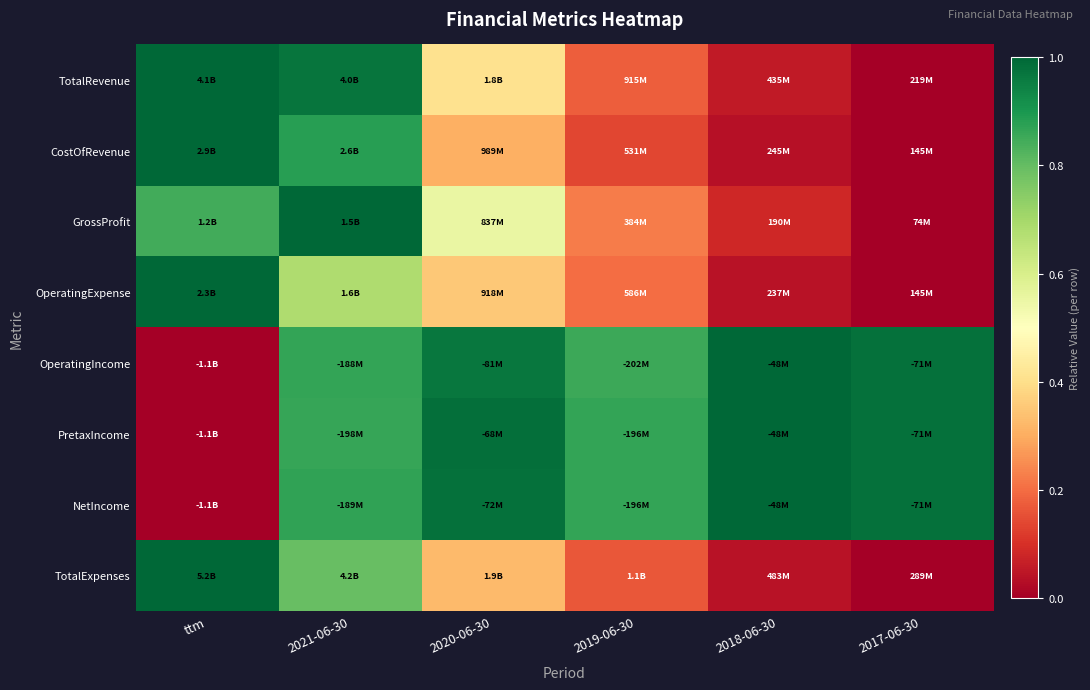

Between 2020-06-30 and 2021-06-30, which is larger?

2021-06-30